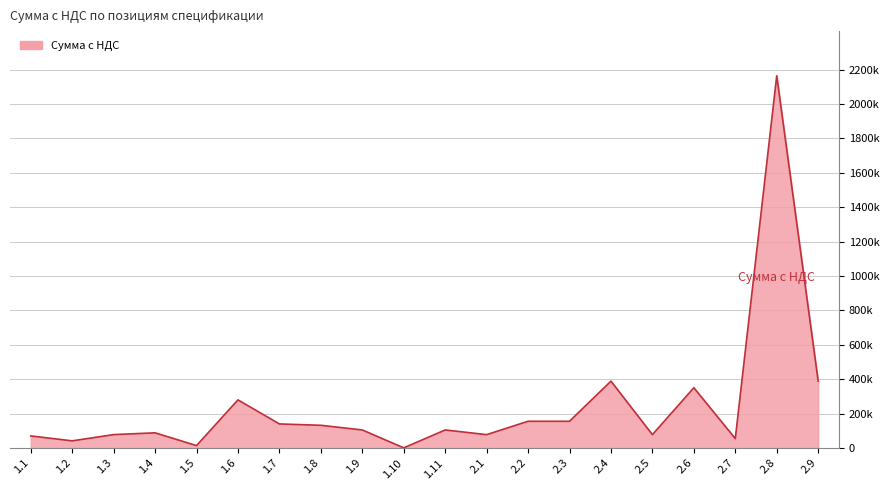

Does the chart display data point markers on the line(s)?

No